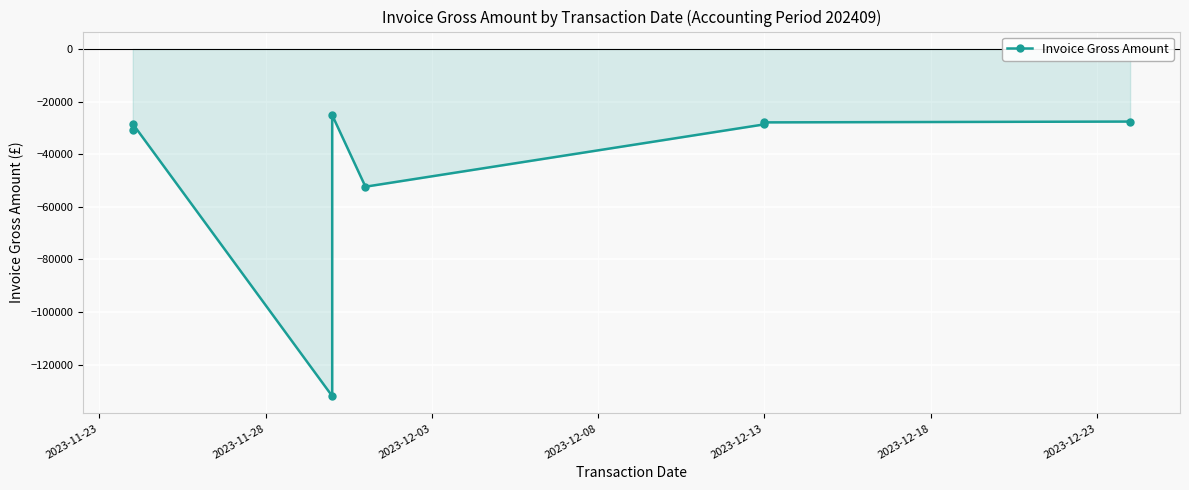

What is the difference between the maximum and second lowest values?

27220.5